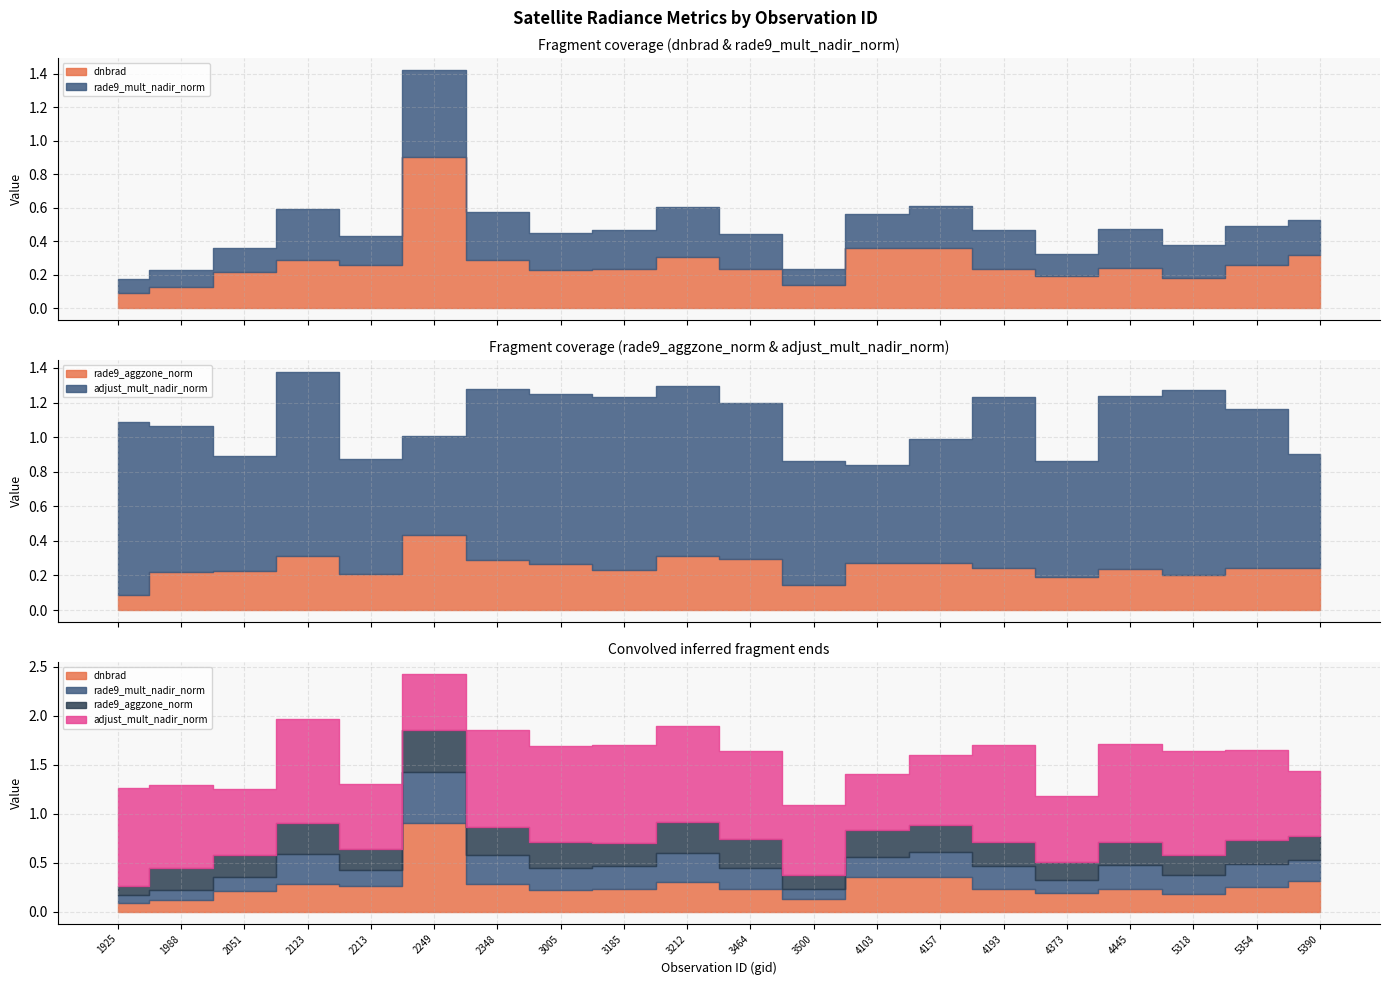

What is the total value across all series at 1988?

1.3